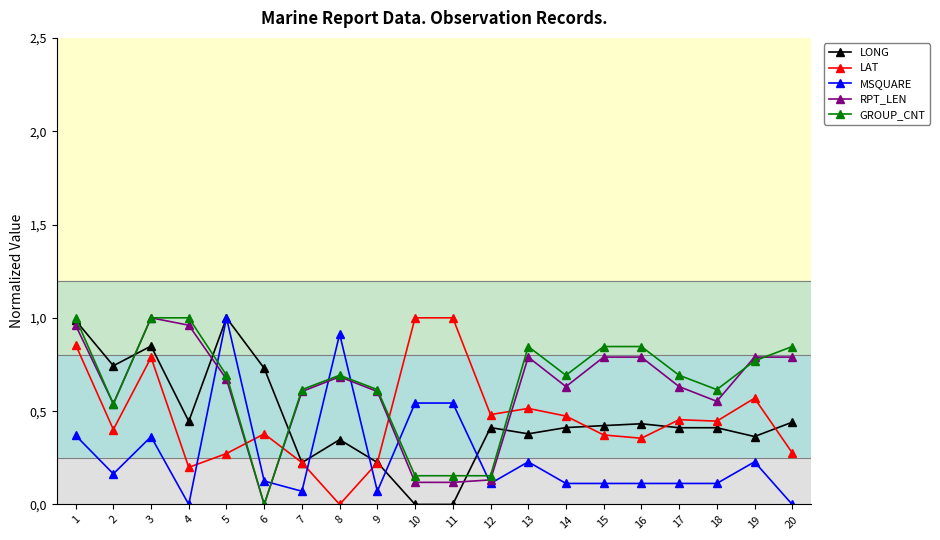

What is the average value of the LONG series?

0.5